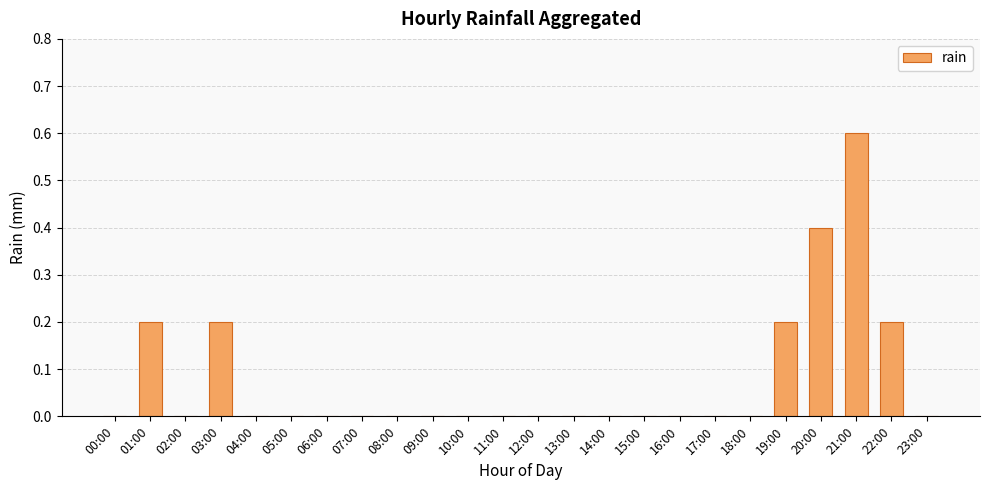

The value at 20:00 is 0.1. True or false?

False